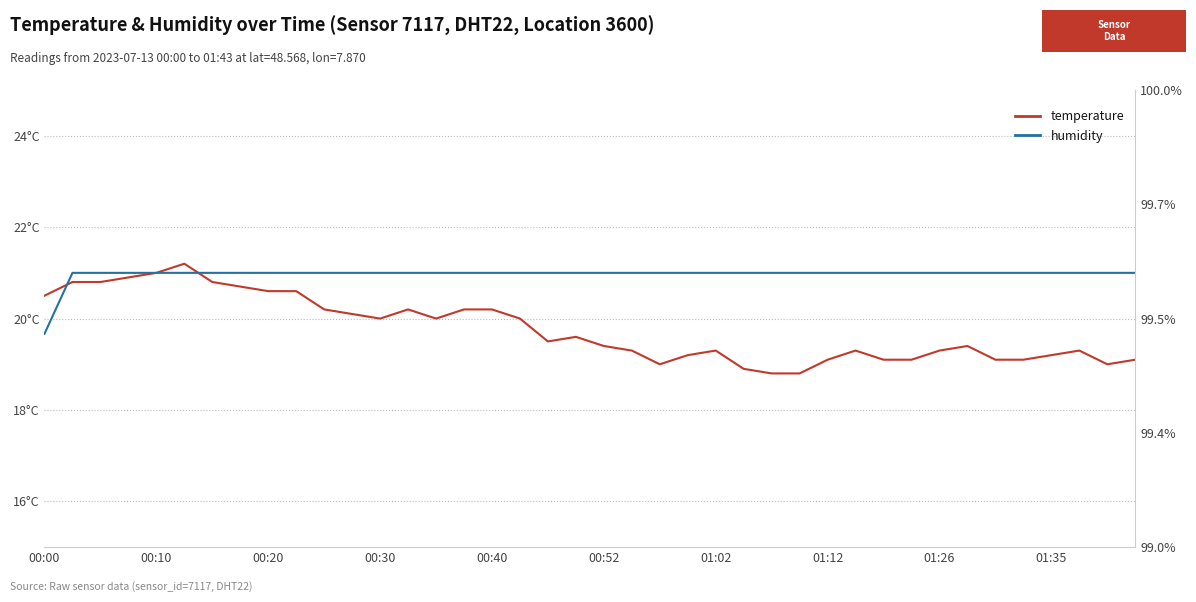

Between which two adjacent categories do temperature and humidity first intersect?

00:00 and 00:10